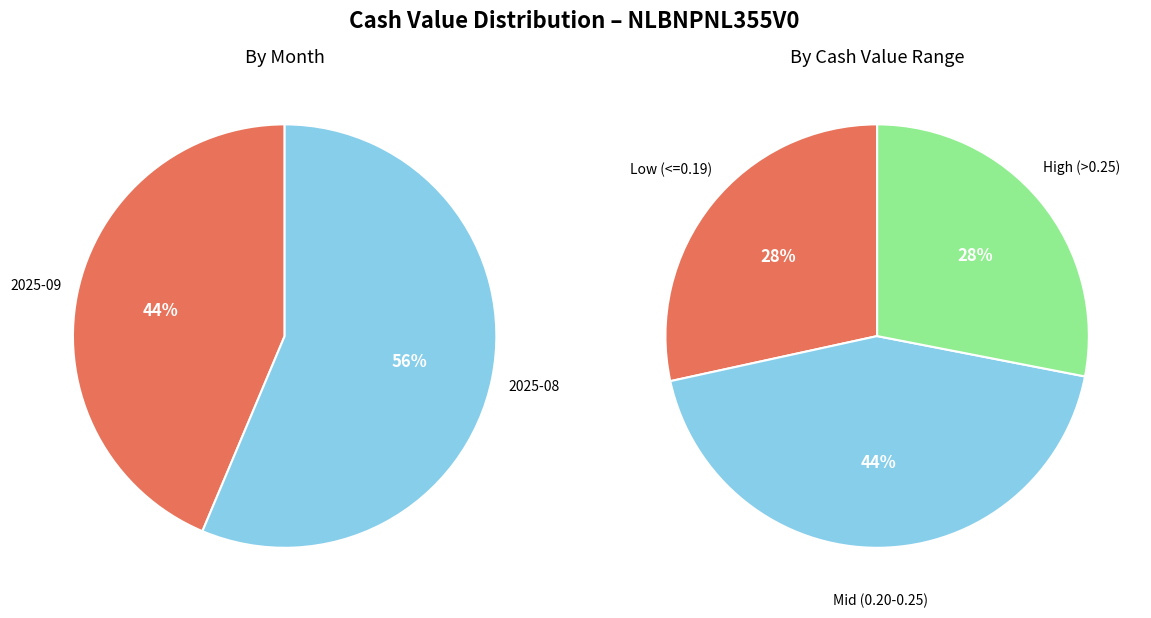

Is 2025-09 the majority of the pie?

No